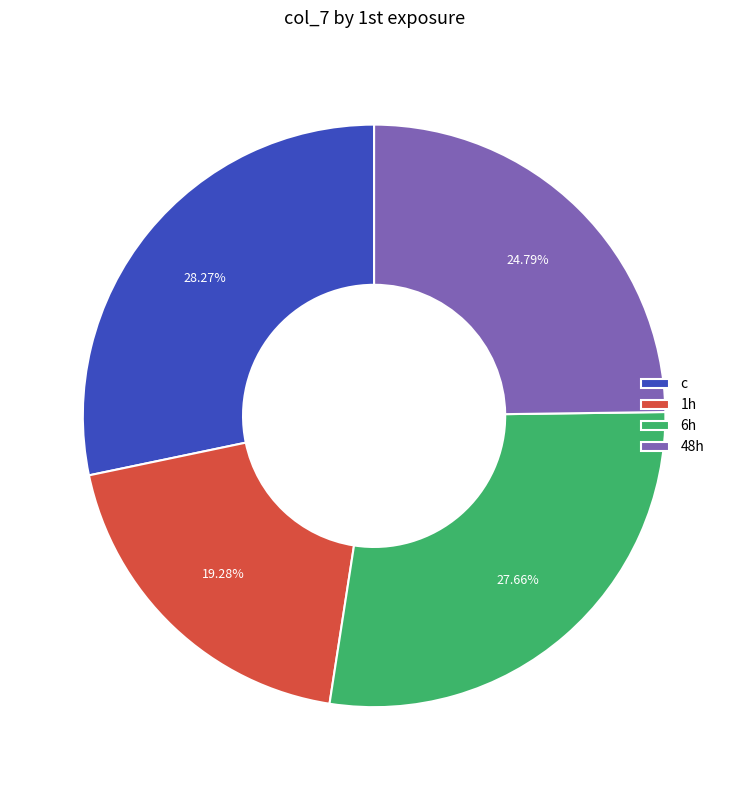

How many slices are in this pie chart?

4